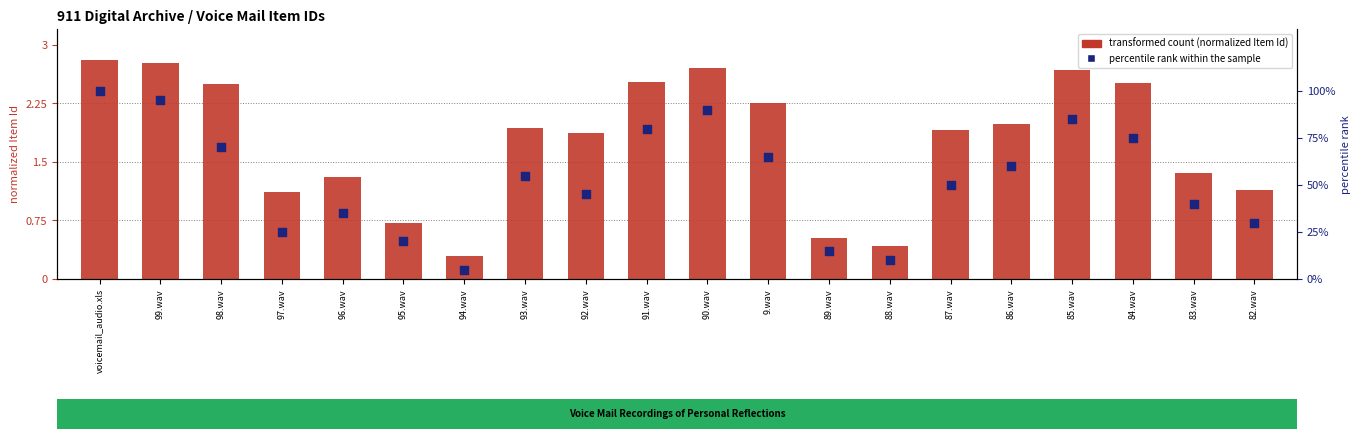

Which series reaches the maximum Y coordinate?

percentile rank within the sample